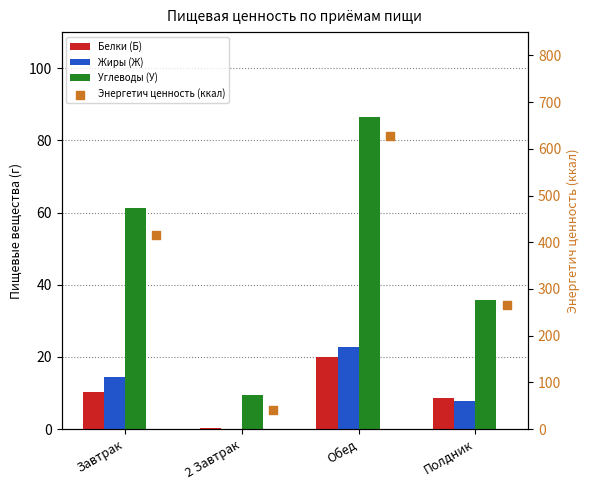

Which series reaches the maximum Y coordinate?

Энергетич ценность (ккал)